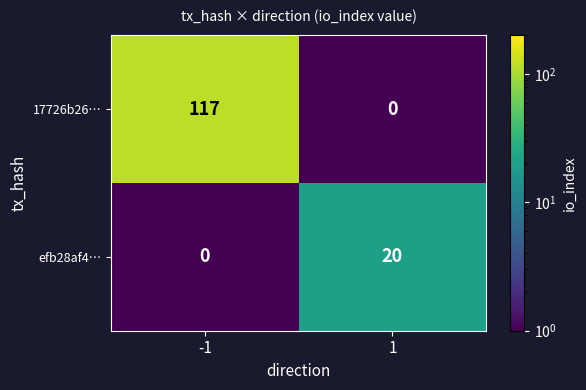

What is the spread (max minus min) of values at 1?

20